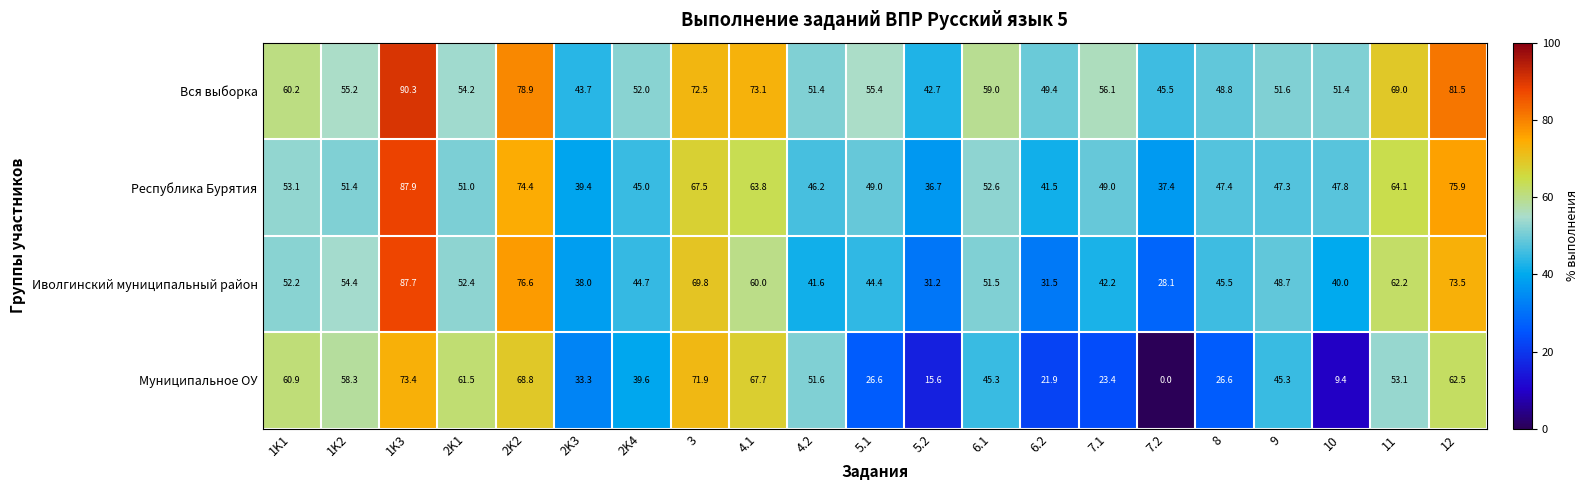

What is the approximate value of Муниципальное ОУ at 1K2?

58.3